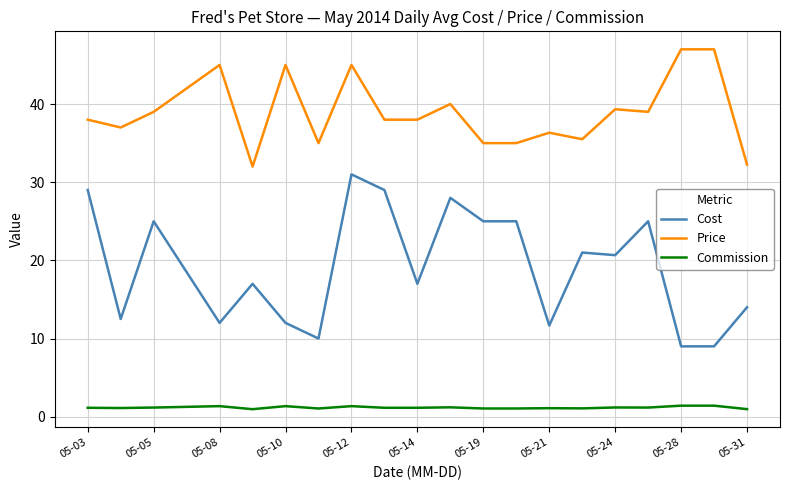

Rank the series by their average value, from highest to lowest.

Price, Cost, Commission